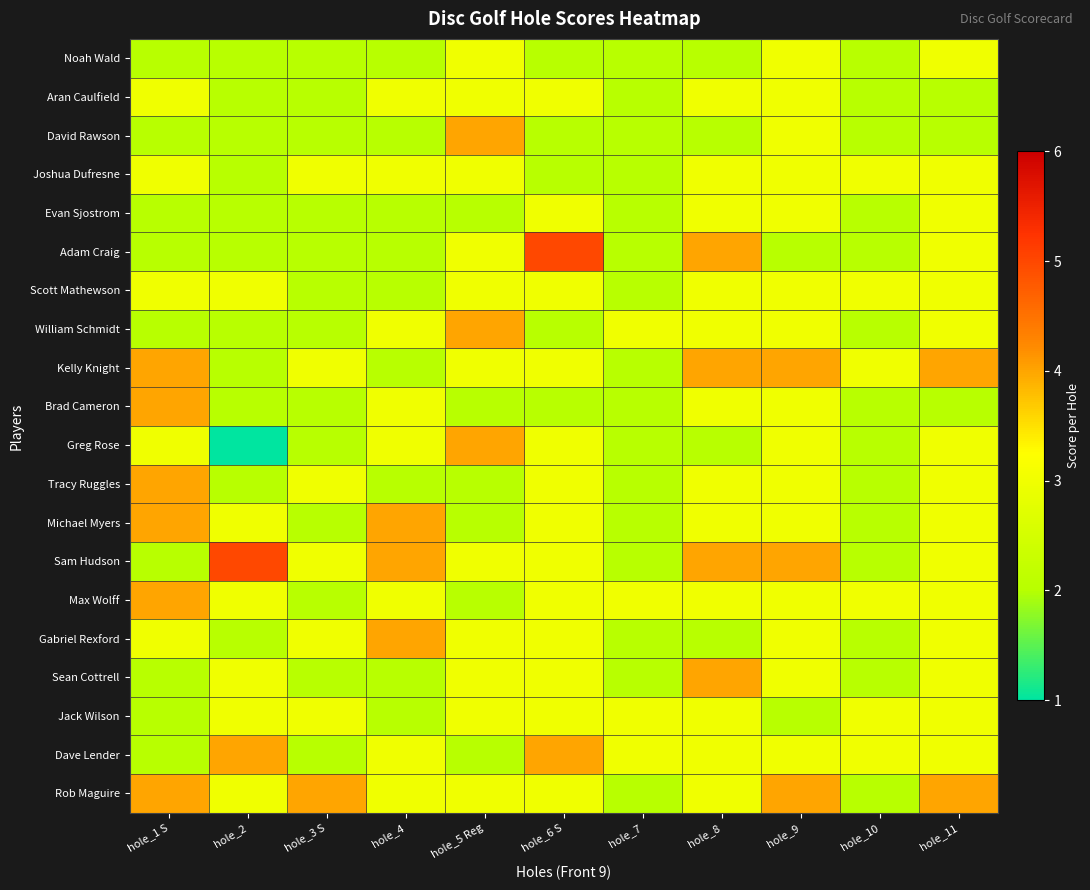

Reading left to right, what are all the values shown in this chart?

Noah Wald: hole_1 S=2	hole_2=2	hole_3 S=2	hole_4=2	hole_5 Reg=3	hole_6 S=2	hole_7=2	hole_8=2	hole_9=3	hole_10=2	hole_11=3
Aran Caulfield: hole_1 S=3	hole_2=2	hole_3 S=2	hole_4=3	hole_5 Reg=3	hole_6 S=3	hole_7=2	hole_8=3	hole_9=3	hole_10=2	hole_11=2
David Rawson: hole_1 S=2	hole_2=2	hole_3 S=2	hole_4=2	hole_5 Reg=4	hole_6 S=2	hole_7=2	hole_8=2	hole_9=3	hole_10=2	hole_11=2
Joshua Dufresne: hole_1 S=3	hole_2=2	hole_3 S=3	hole_4=3	hole_5 Reg=3	hole_6 S=2	hole_7=2	hole_8=3	hole_9=3	hole_10=3	hole_11=3
Evan Sjostrom: hole_1 S=2	hole_2=2	hole_3 S=2	hole_4=2	hole_5 Reg=2	hole_6 S=3	hole_7=2	hole_8=3	hole_9=3	hole_10=2	hole_11=3
Adam Craig: hole_1 S=2	hole_2=2	hole_3 S=2	hole_4=2	hole_5 Reg=3	hole_6 S=5	hole_7=2	hole_8=4	hole_9=2	hole_10=2	hole_11=3
Scott Mathewson: hole_1 S=3	hole_2=3	hole_3 S=2	hole_4=2	hole_5 Reg=3	hole_6 S=3	hole_7=2	hole_8=3	hole_9=3	hole_10=3	hole_11=3
William Schmidt: hole_1 S=2	hole_2=2	hole_3 S=2	hole_4=3	hole_5 Reg=4	hole_6 S=2	hole_7=3	hole_8=3	hole_9=3	hole_10=2	hole_11=3
Kelly Knight: hole_1 S=4	hole_2=2	hole_3 S=3	hole_4=2	hole_5 Reg=3	hole_6 S=3	hole_7=2	hole_8=4	hole_9=4	hole_10=3	hole_11=4
Brad Cameron: hole_1 S=4	hole_2=2	hole_3 S=2	hole_4=3	hole_5 Reg=2	hole_6 S=2	hole_7=2	hole_8=3	hole_9=3	hole_10=2	hole_11=2
Greg Rose: hole_1 S=3	hole_2=1	hole_3 S=2	hole_4=3	hole_5 Reg=4	hole_6 S=3	hole_7=2	hole_8=2	hole_9=3	hole_10=2	hole_11=3
Tracy Ruggles: hole_1 S=4	hole_2=2	hole_3 S=3	hole_4=2	hole_5 Reg=2	hole_6 S=3	hole_7=2	hole_8=3	hole_9=3	hole_10=2	hole_11=3
Michael Myers: hole_1 S=4	hole_2=3	hole_3 S=2	hole_4=4	hole_5 Reg=2	hole_6 S=3	hole_7=2	hole_8=3	hole_9=3	hole_10=2	hole_11=3
Sam Hudson: hole_1 S=2	hole_2=5	hole_3 S=3	hole_4=4	hole_5 Reg=3	hole_6 S=3	hole_7=2	hole_8=4	hole_9=4	hole_10=2	hole_11=3
Max Wolff: hole_1 S=4	hole_2=3	hole_3 S=2	hole_4=3	hole_5 Reg=2	hole_6 S=3	hole_7=3	hole_8=3	hole_9=3	hole_10=3	hole_11=3
Gabriel Rexford: hole_1 S=3	hole_2=2	hole_3 S=3	hole_4=4	hole_5 Reg=3	hole_6 S=3	hole_7=2	hole_8=2	hole_9=3	hole_10=2	hole_11=3
Sean Cottrell: hole_1 S=2	hole_2=3	hole_3 S=2	hole_4=2	hole_5 Reg=3	hole_6 S=3	hole_7=2	hole_8=4	hole_9=3	hole_10=2	hole_11=3
Jack Wilson: hole_1 S=2	hole_2=3	hole_3 S=3	hole_4=2	hole_5 Reg=3	hole_6 S=3	hole_7=3	hole_8=3	hole_9=2	hole_10=3	hole_11=3
Dave Lender: hole_1 S=2	hole_2=4	hole_3 S=2	hole_4=3	hole_5 Reg=2	hole_6 S=4	hole_7=3	hole_8=3	hole_9=3	hole_10=3	hole_11=3
Rob Maguire: hole_1 S=4	hole_2=3	hole_3 S=4	hole_4=3	hole_5 Reg=3	hole_6 S=3	hole_7=2	hole_8=3	hole_9=4	hole_10=2	hole_11=4